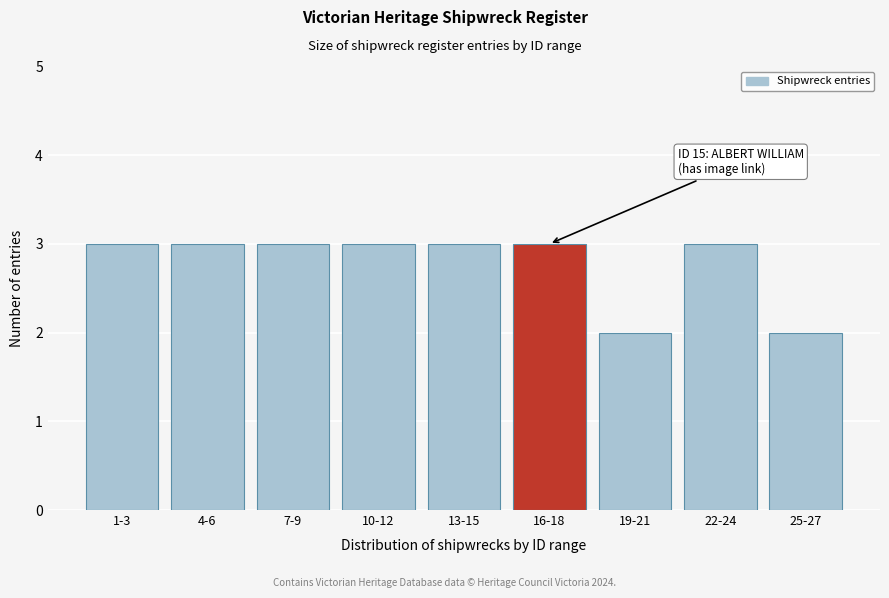

Reading right to left, extract all data points from this chart.

2	3	2	3	3	3	3	3	3